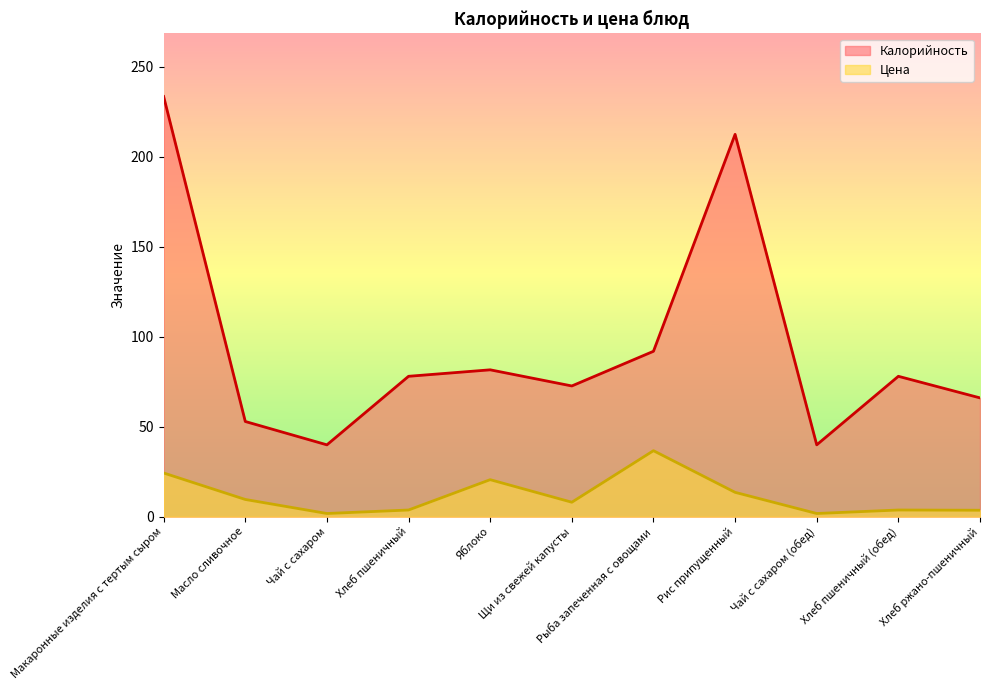

What are all the series names shown in the legend?

Калорийность, Цена